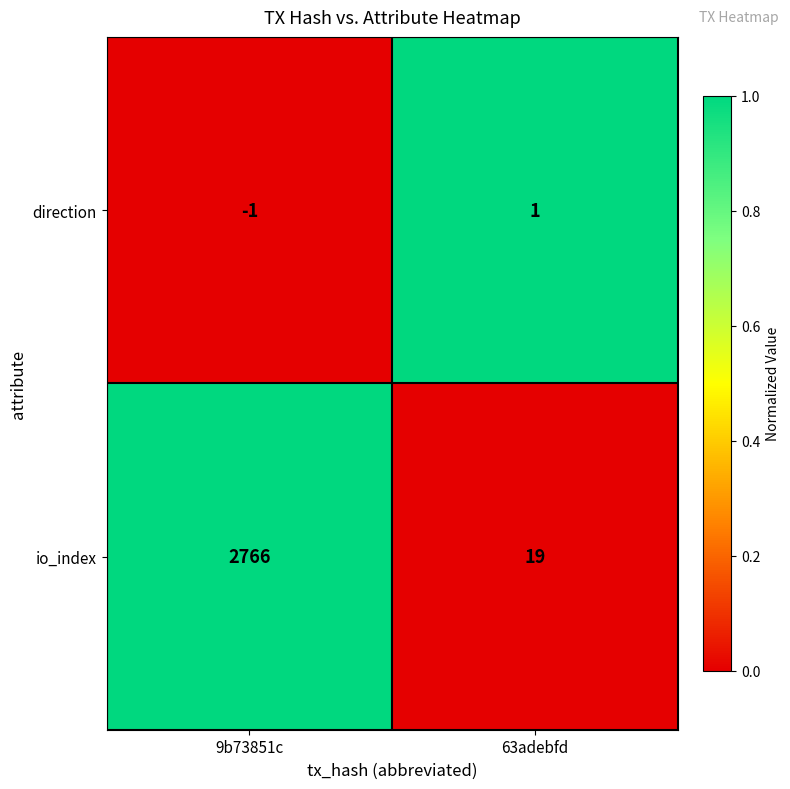

True or false: io_index has a value of 2766 at 9b73851c.

True